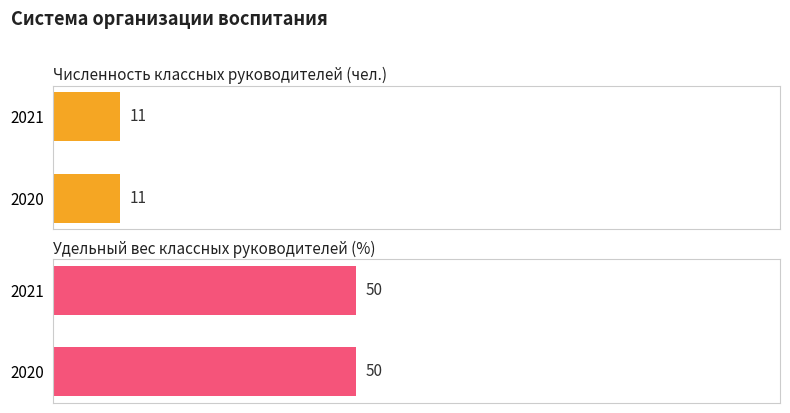

At which label is Удельный вес классных руководителей (%) closest to 50?

2020